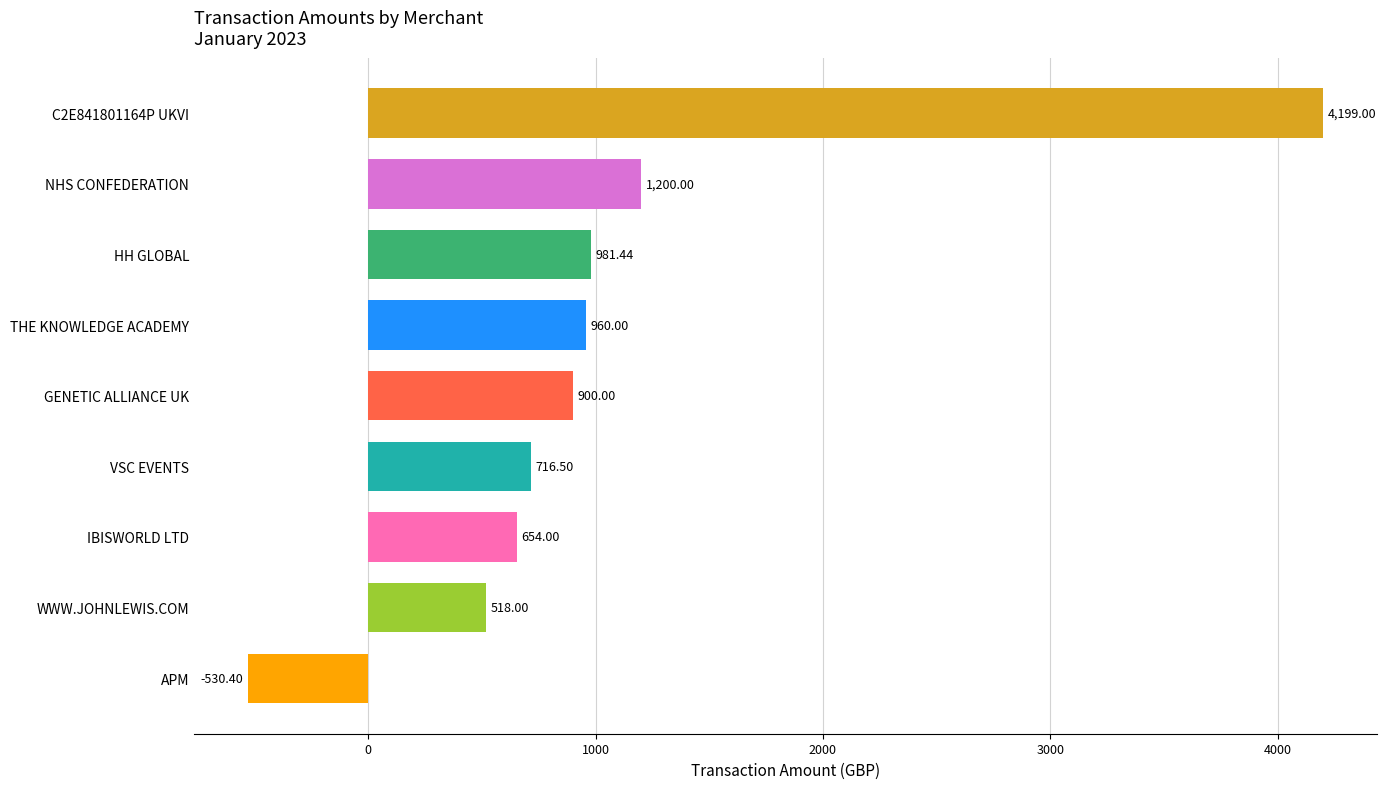

What is the sum of the values at NHS CONFEDERATION and VSC EVENTS?

1916.5